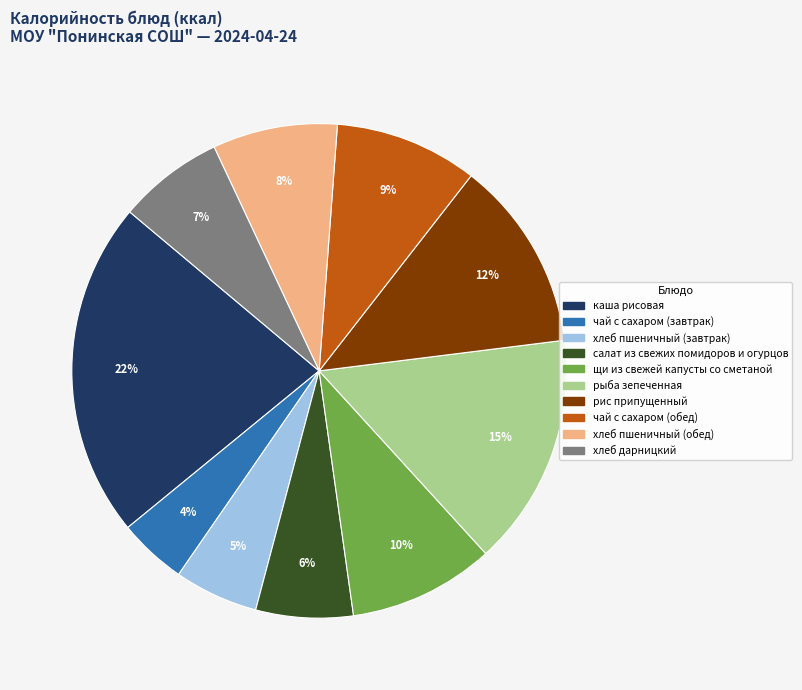

What percentage is the рыба зепеченная slice, to the nearest percent?

15%